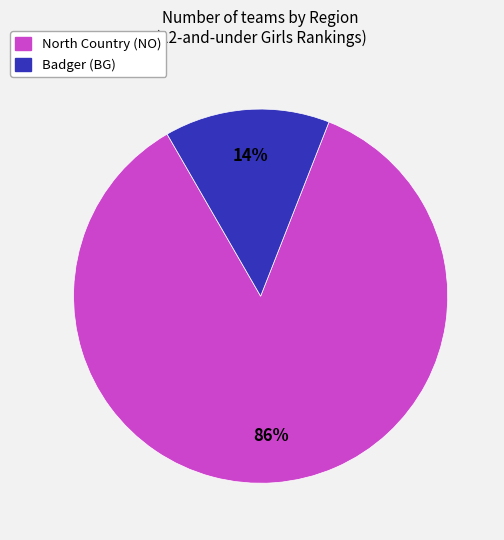

Count the number of slices in the pie.

2